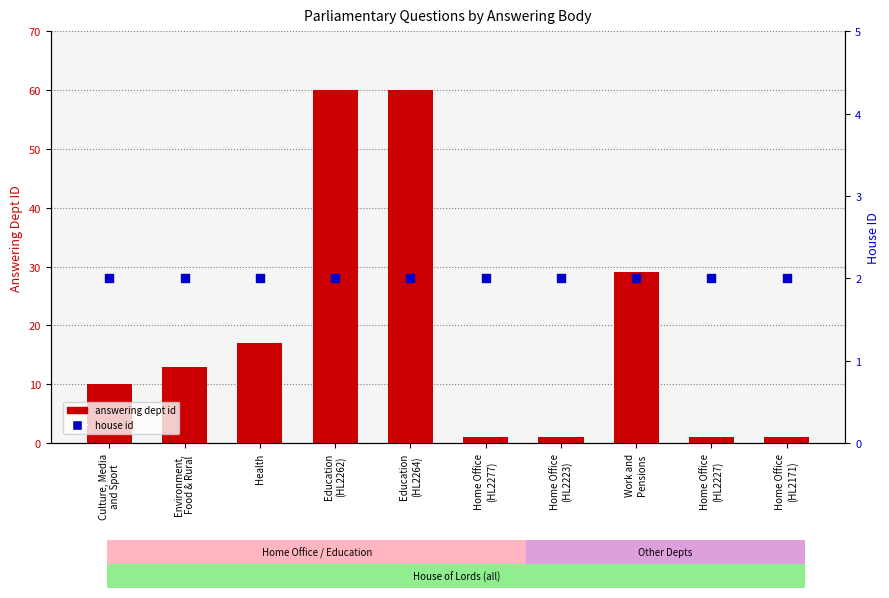

At which category is the sum across all series the highest?

Education
(HL2262)